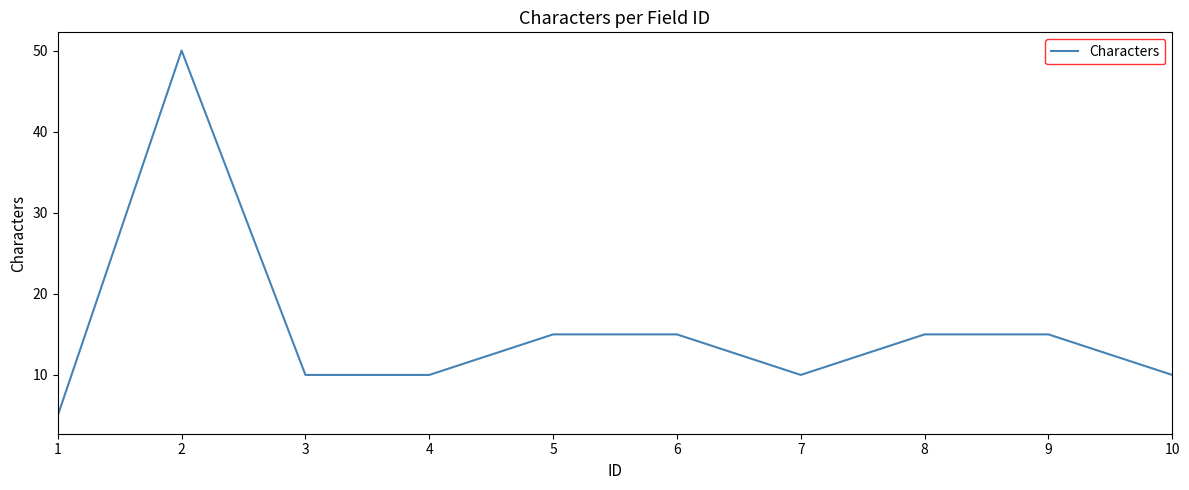

What is the approximate value at 8?

15